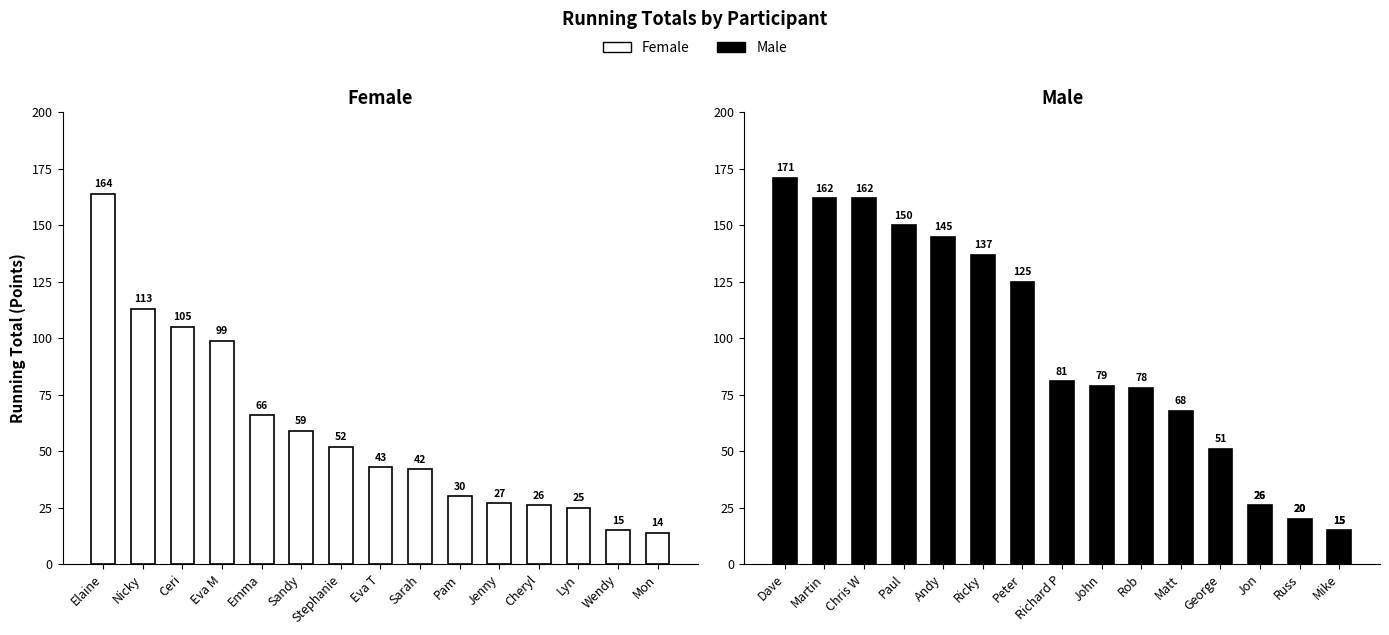

What are all the series names shown in the legend?

Female, Male